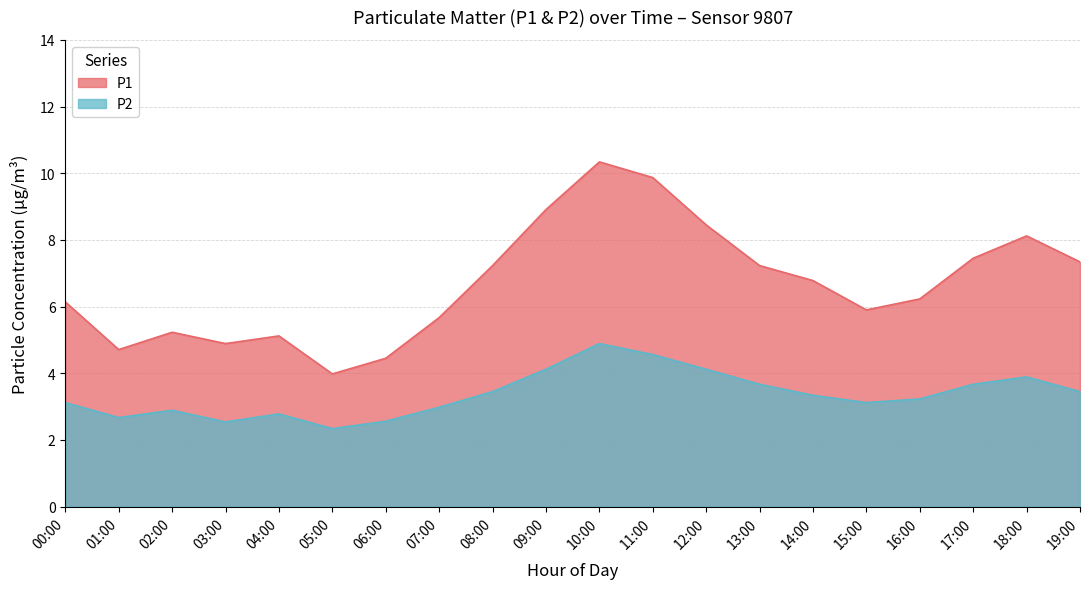

True or false: P2 and P1 cross at least once.

False